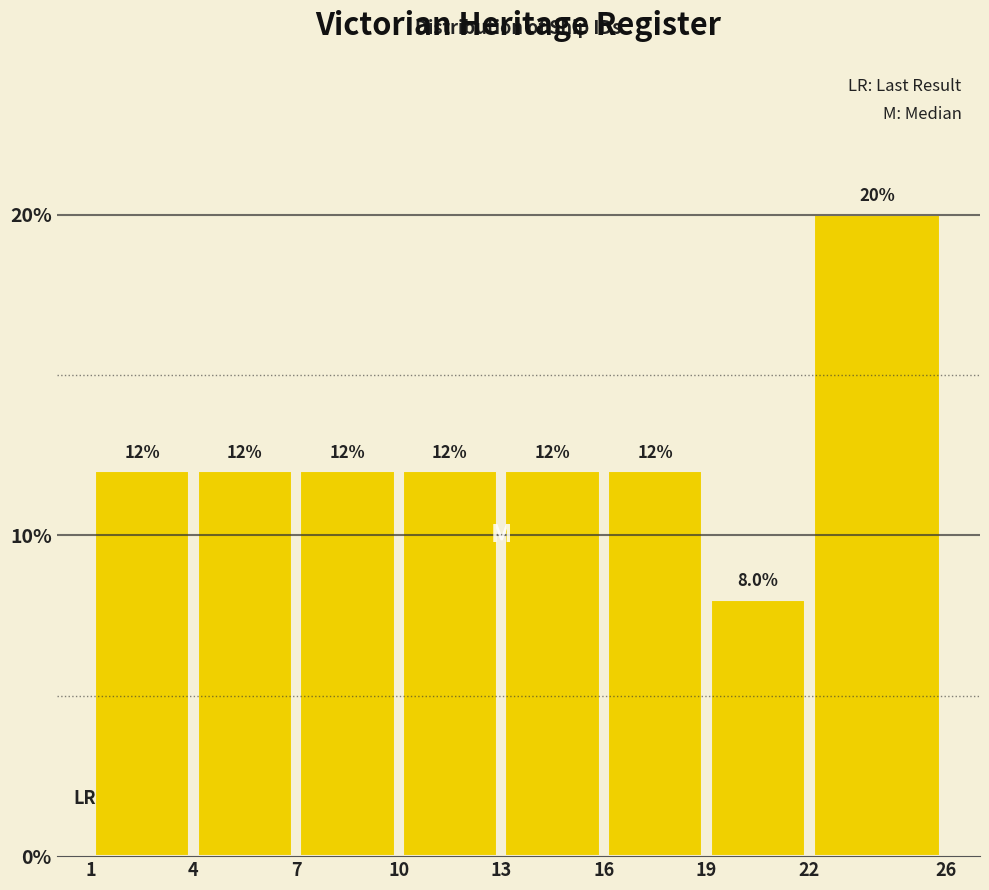

Reading left to right, transcribe this chart: for each bar, give the range it covers on the x-axis and its height.

1 to 4: 12.0
4 to 7: 12.0
7 to 10: 12.0
10 to 13: 12.0
13 to 16: 12.0
16 to 19: 12.0
19 to 22: 8.0
22 to 26: 20.0